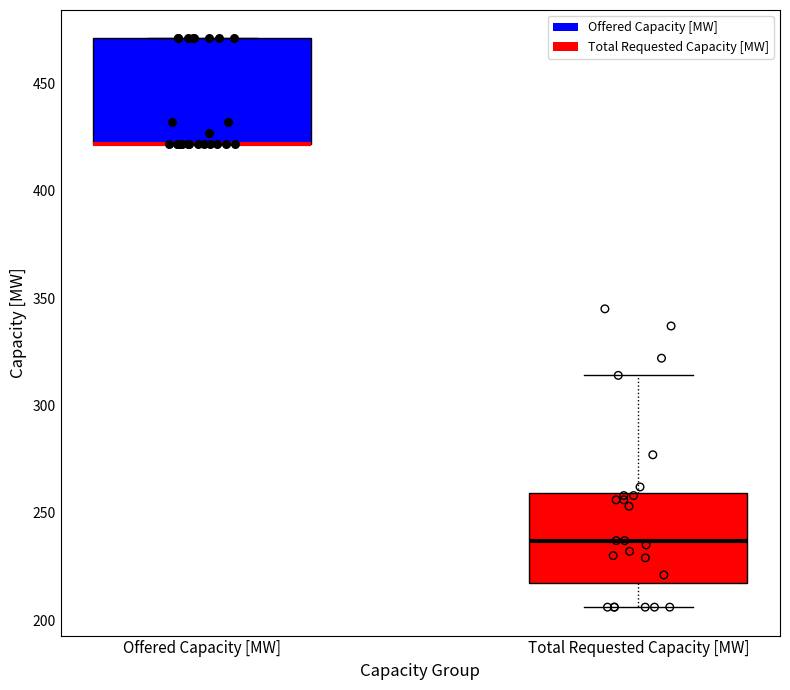

Reading left to right, read every box against the y-axis: the position of its median line, the range the box covers, and the ends of its whiskers. The values are not printed on the chart, so give them approximately, as read against the axis.

Offered Capacity [MW]: median 420 (drawn on the box's lower edge), box 420 to 470, whiskers 420 to 470
Total Requested Capacity [MW]: median 235, box 215 to 260, whiskers 205 to 315